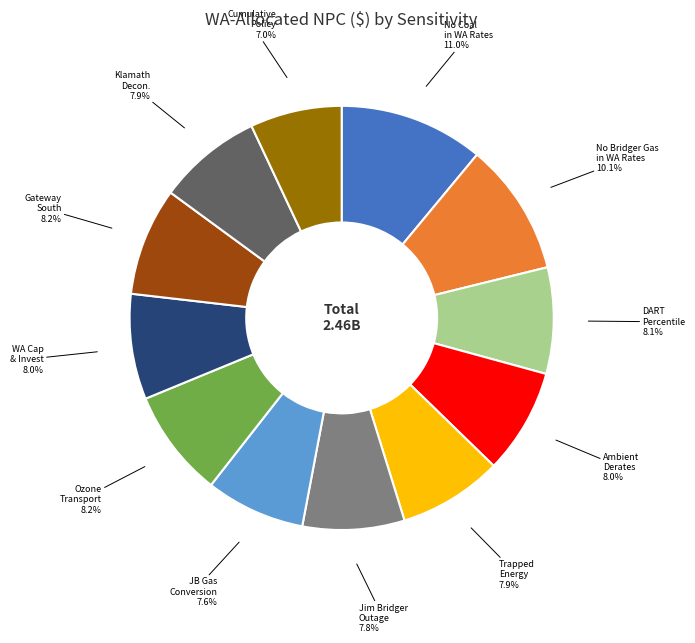

Count the number of slices in the pie.

12